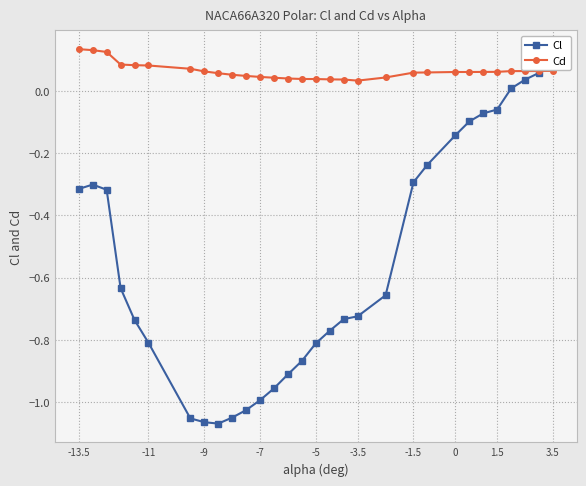

How many Cd values are between 0 and 1?

30